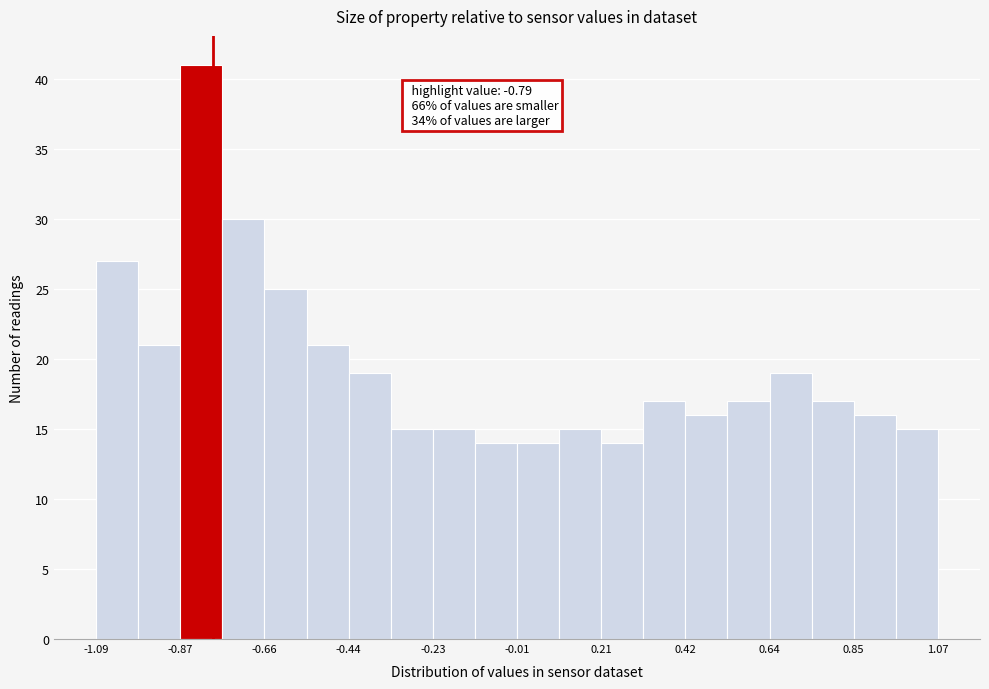

Read against the x-axis, roughly where is the centre of the tallest bar?

-0.80